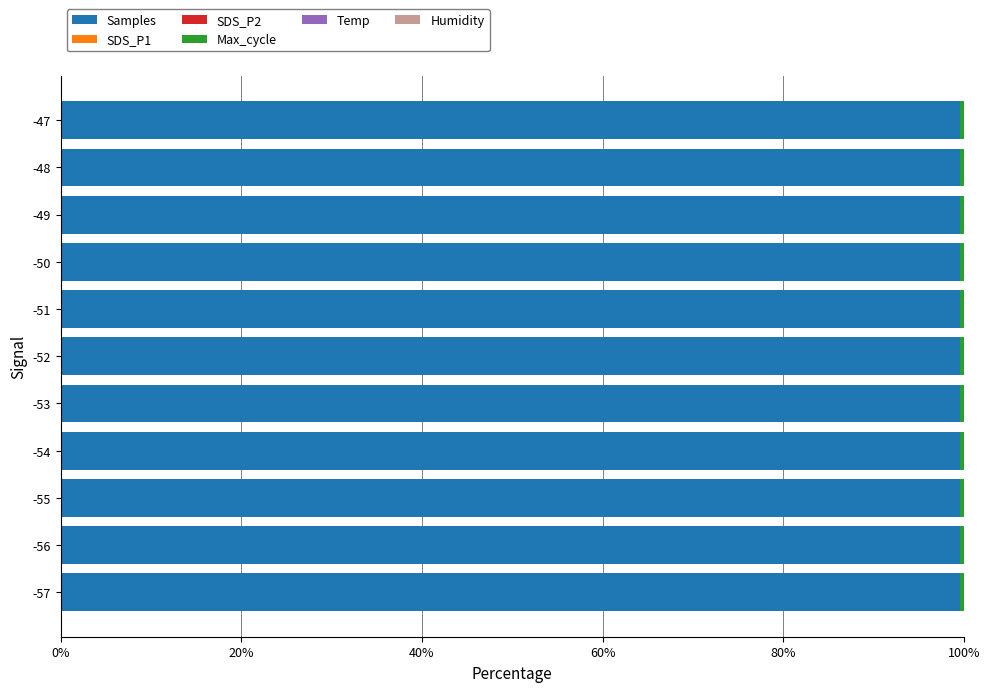

The value of Samples at -56 is 158.9. True or false?

False